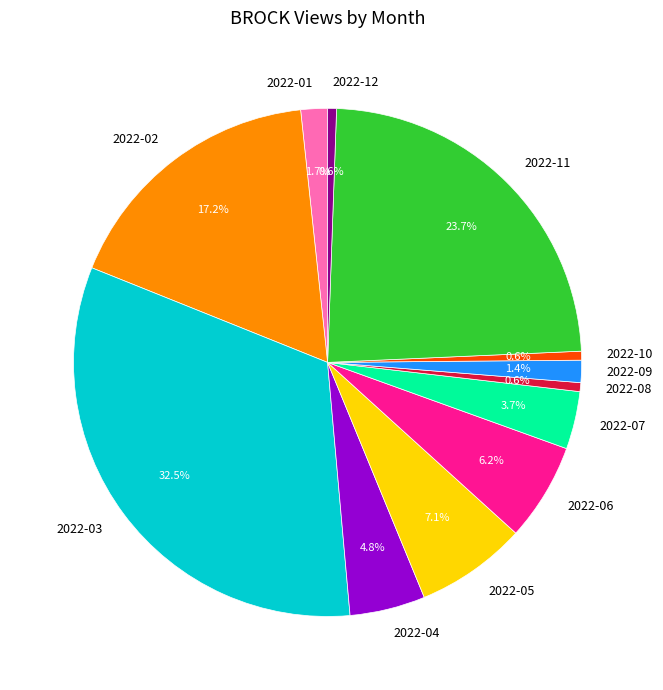

Is it true that 2022-08 is 15% of the pie?

False